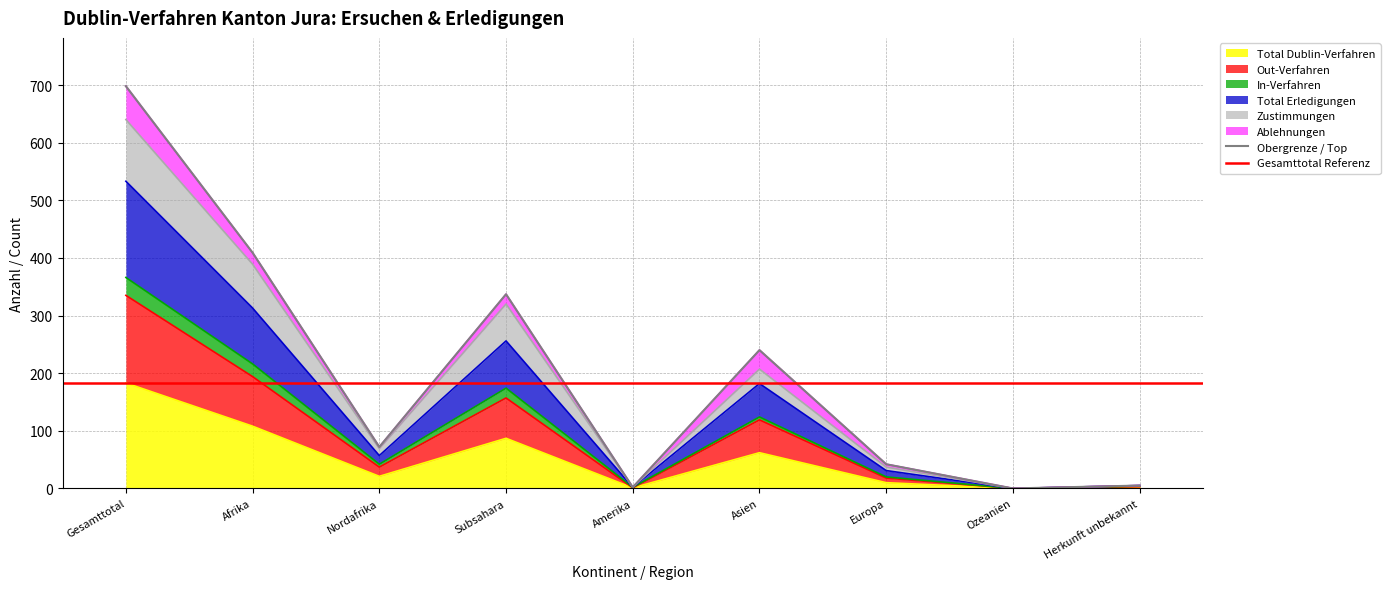

The value of Total Dublin-Verfahren at Europa is 17. True or false?

False